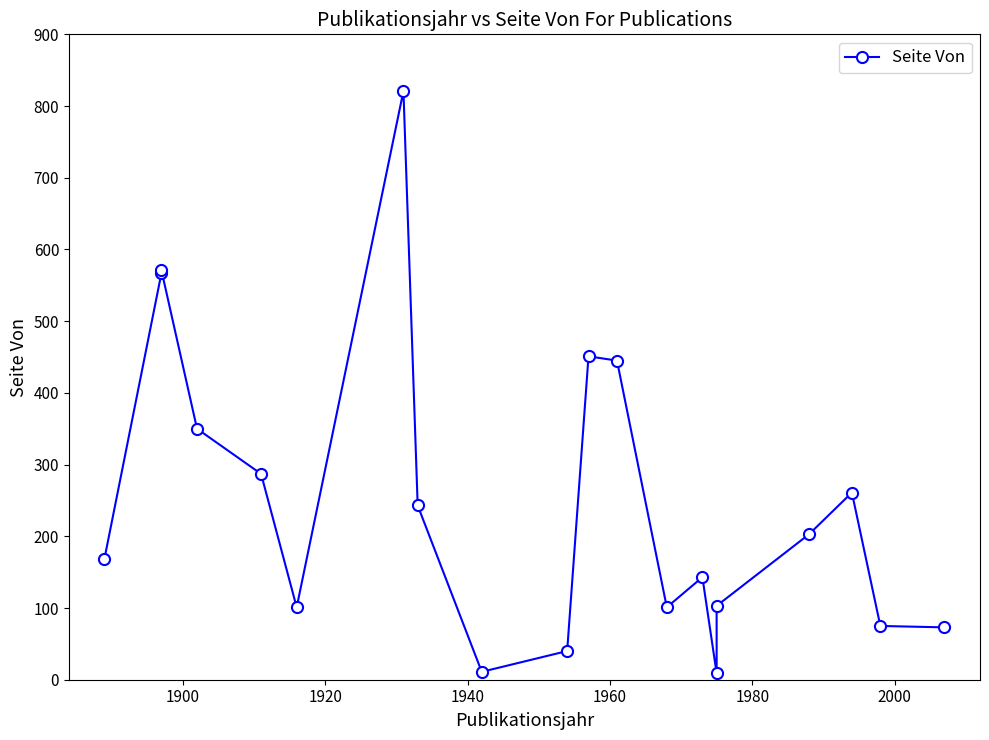

What is the minimum value shown in the chart?

9